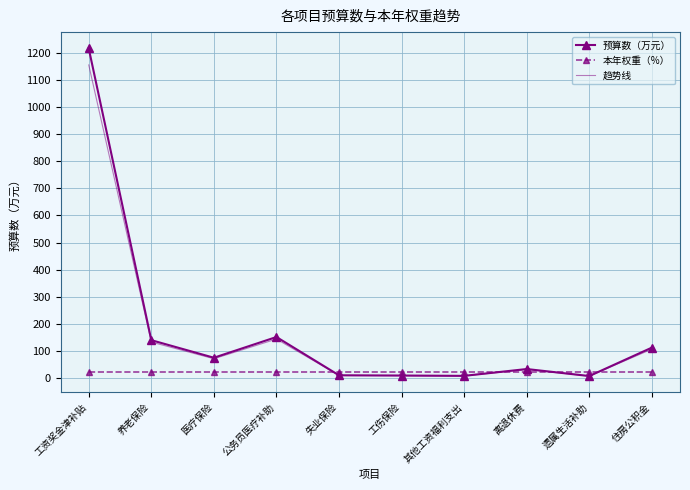

At 工资奖金津补贴, list the series in order from smallest to largest.

本年权重（%）, 趋势线, 预算数（万元）